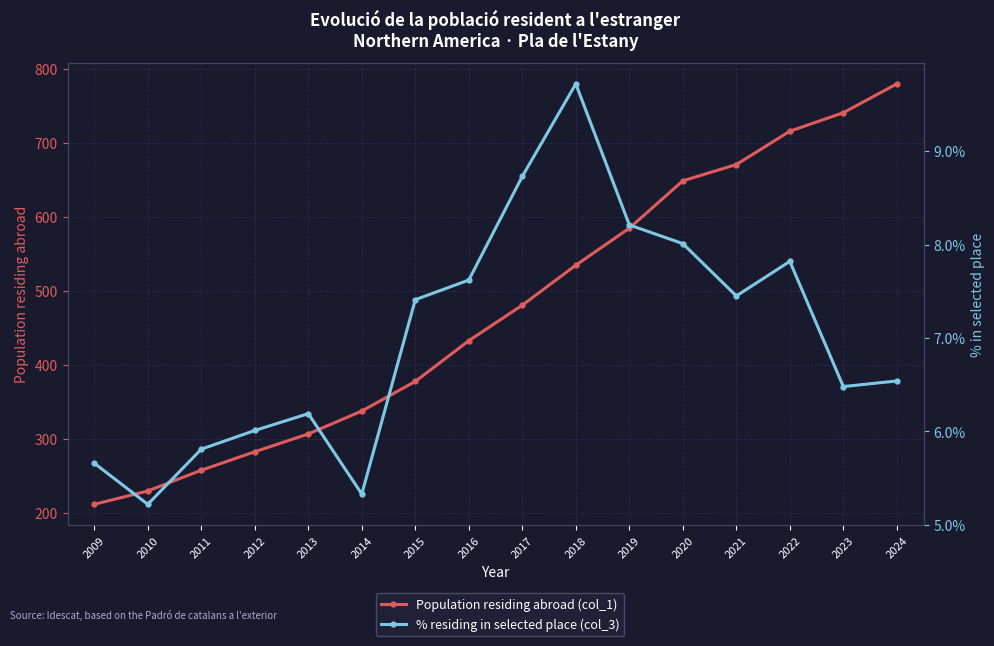

Does the chart have visible grid lines?

Yes